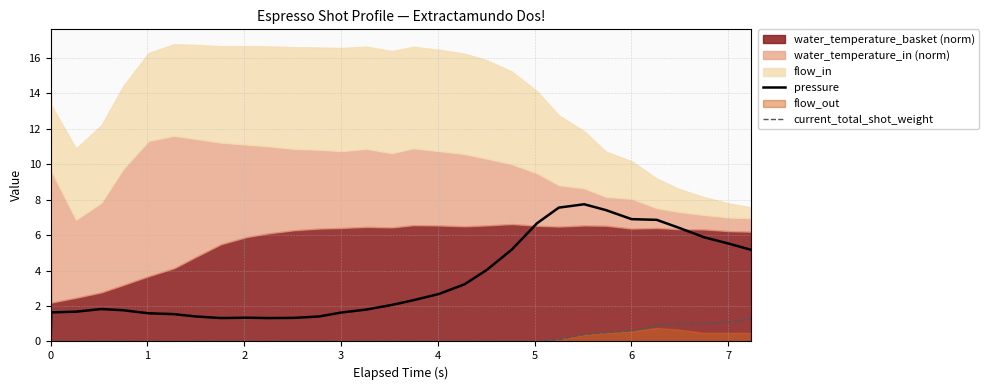

What is the maximum value for current_total_shot_weight?

1.3